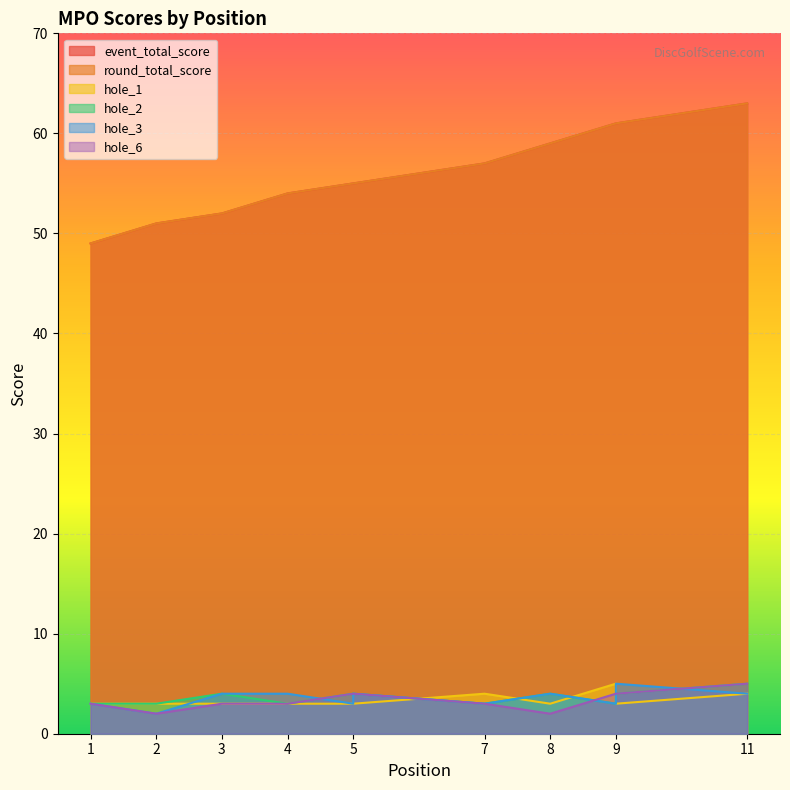

True or false: hole_3 and hole_1 intersect in this chart.

True